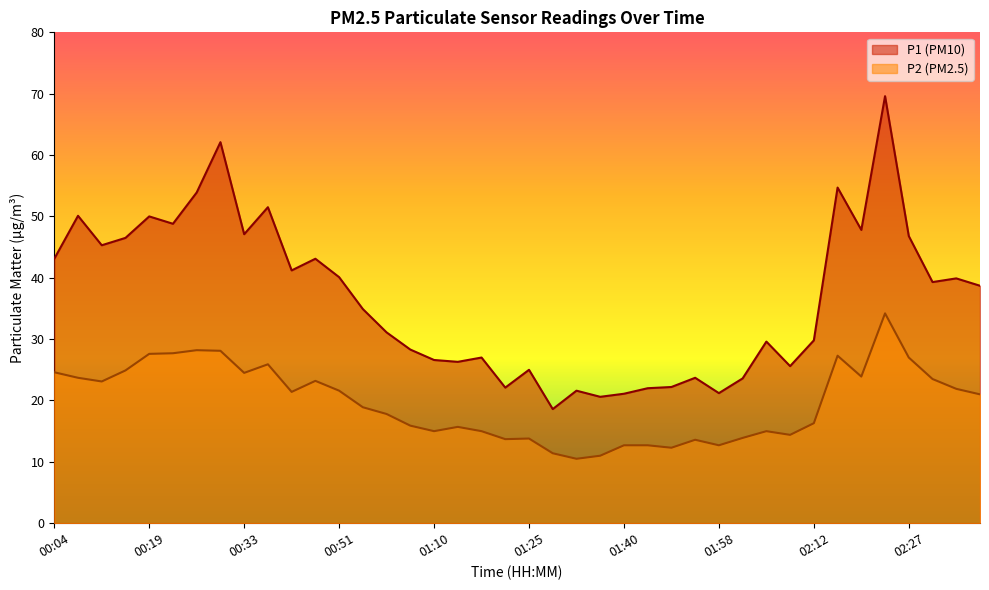

Which series changed the most between 01:06 and 02:23?

P1